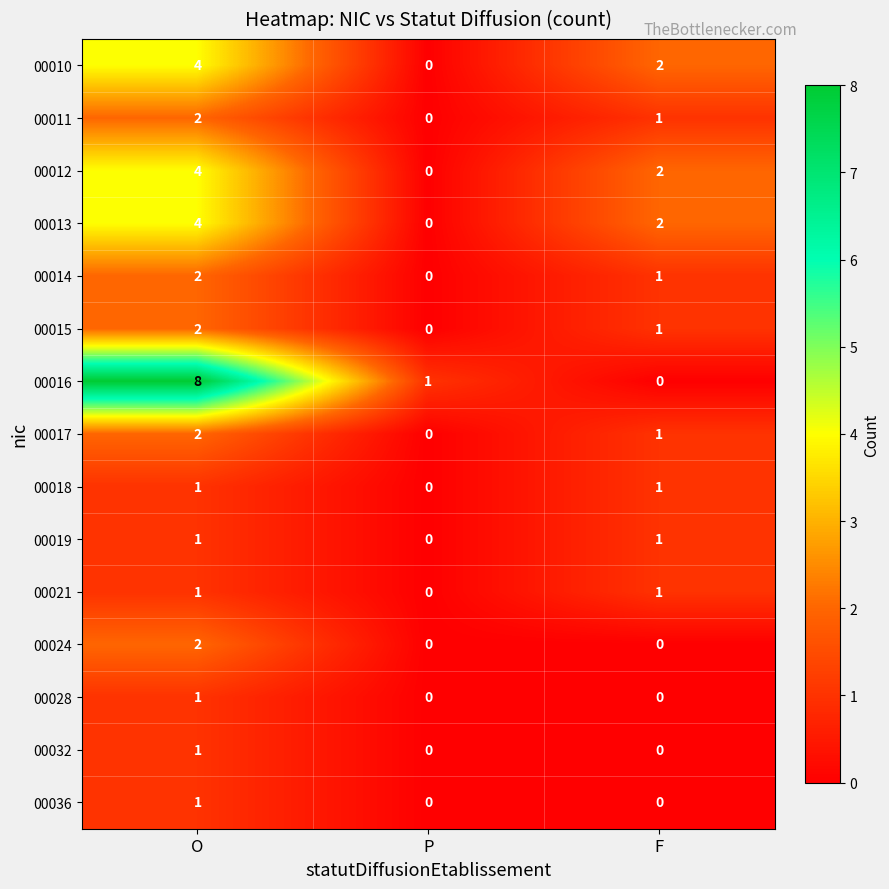

How many distinct data groups are displayed?

15